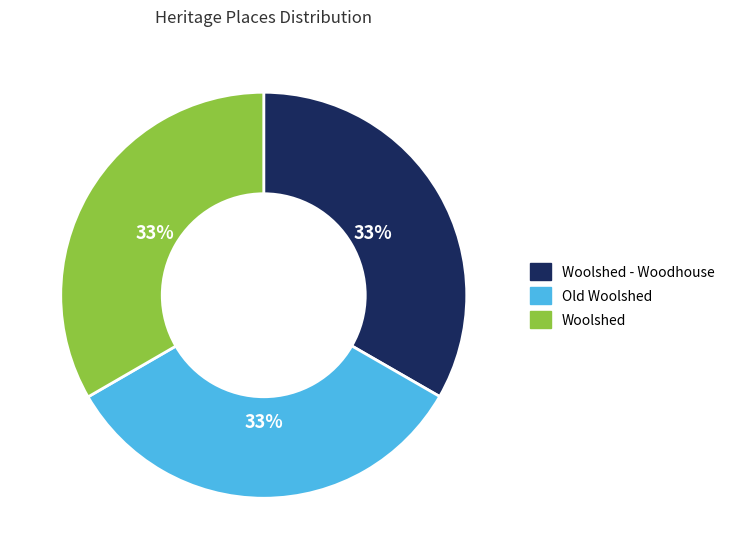

The Woolshed - Woodhouse slice represents 43% of the pie. True or false?

False